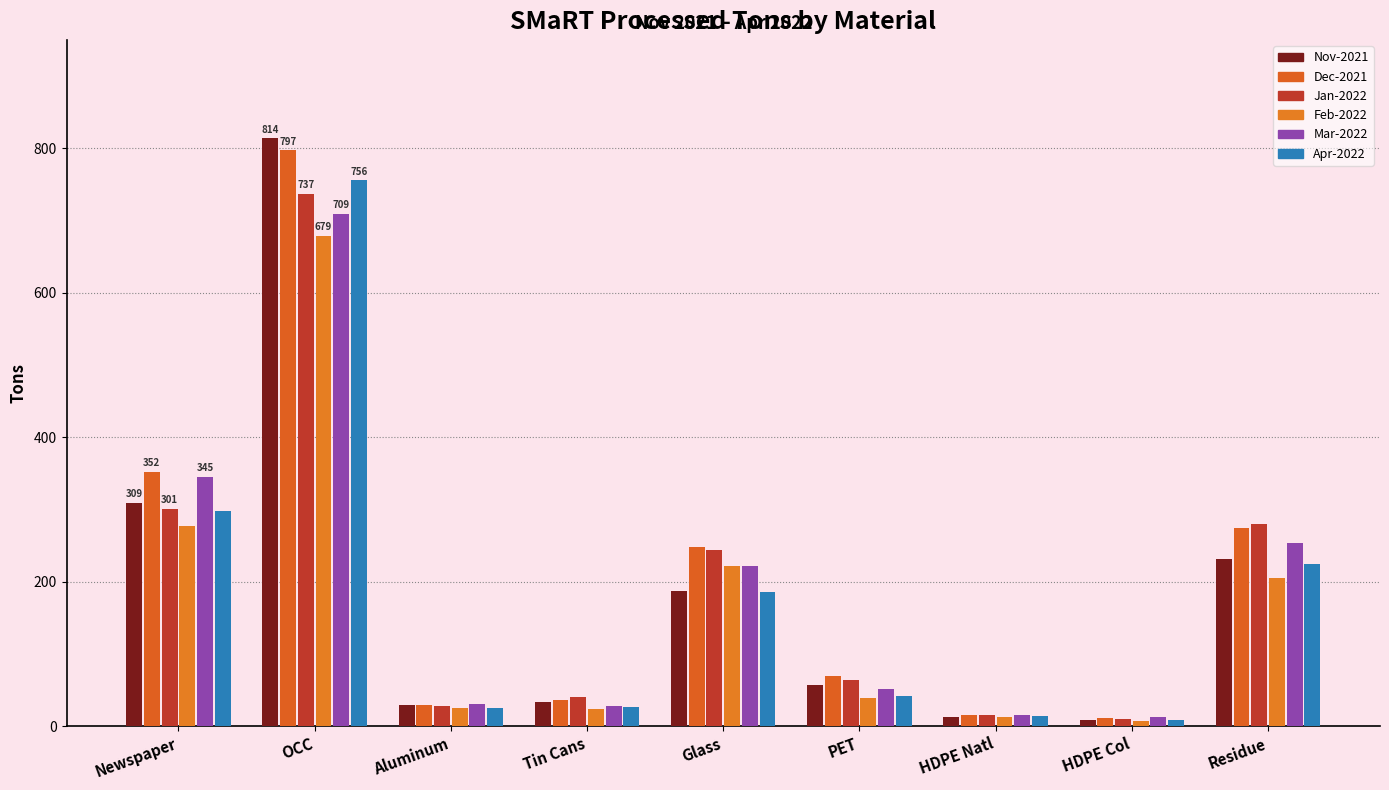

What is the sum of the Dec-2021 values at Glass and Newspaper?

600.5